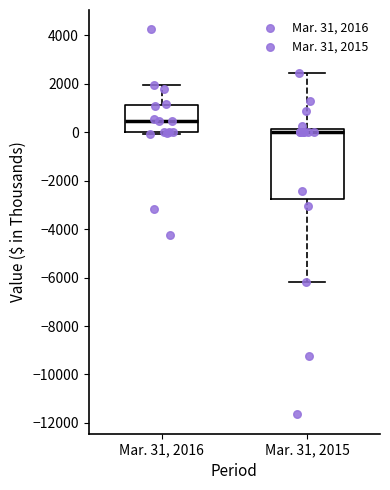

Comparing the boxes themselves (not the whiskers), which one is the tallest?

Mar. 31, 2015